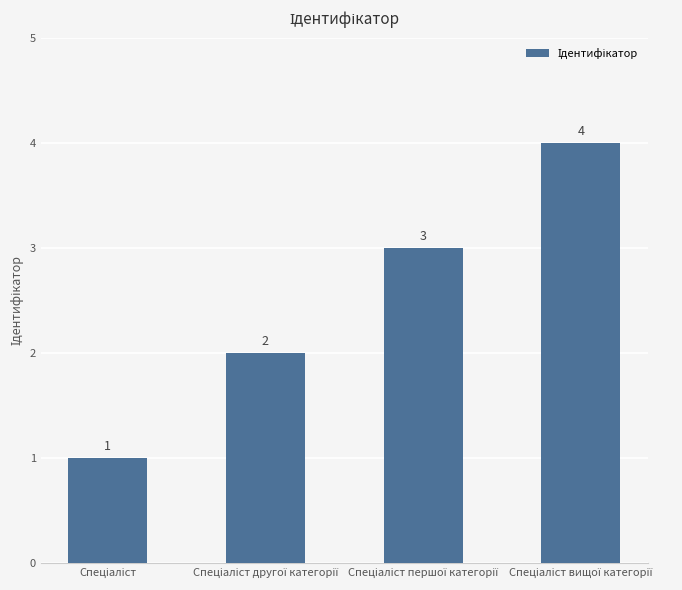

What is the maximum value shown in the chart?

4